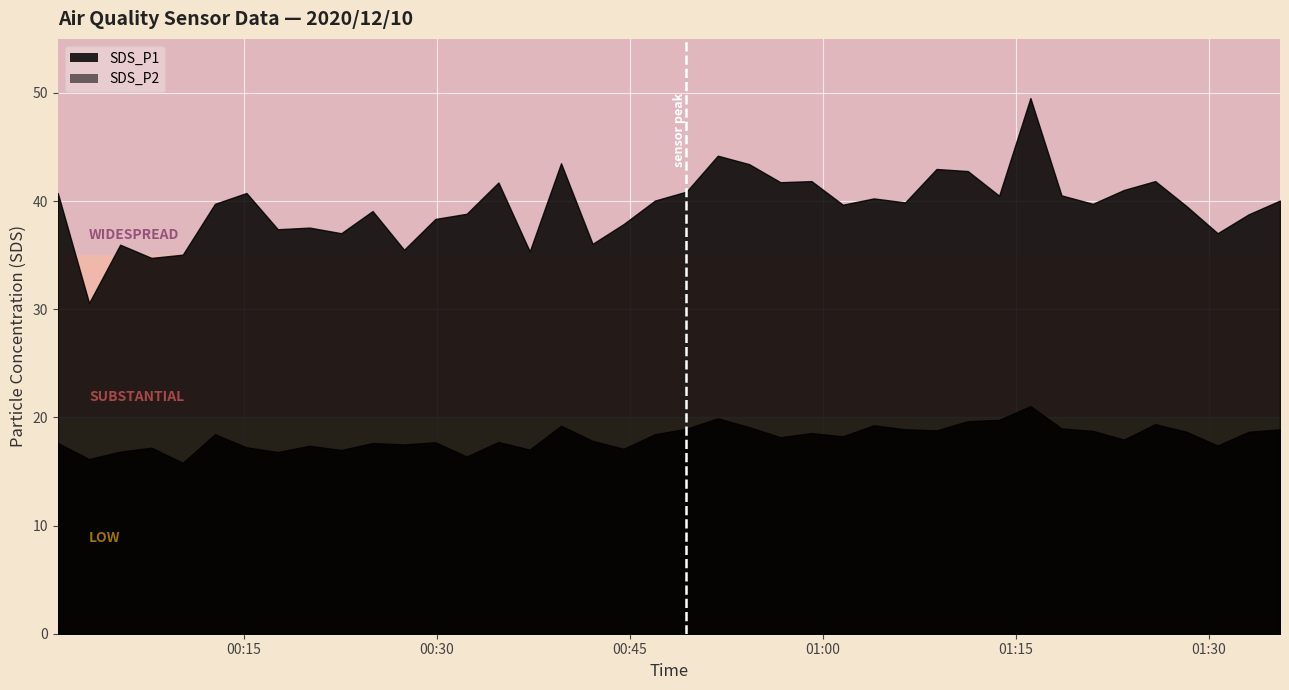

Is the value of SDS_P2 at 20 greater than the value of SDS_P1 at 31?

No